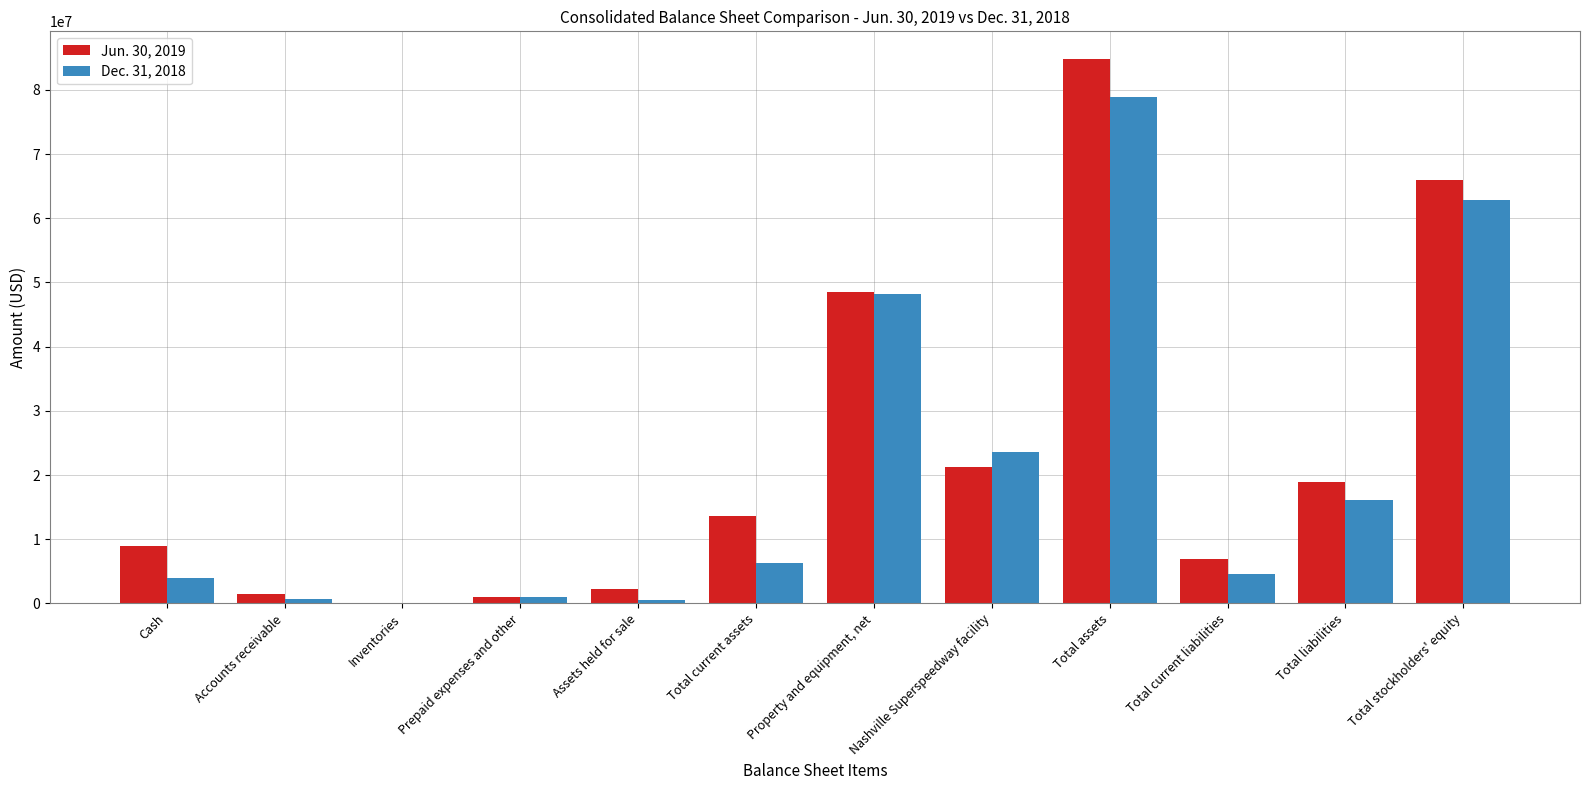

Is it true that Jun. 30, 2019 equals 26809240 at Total assets?

False